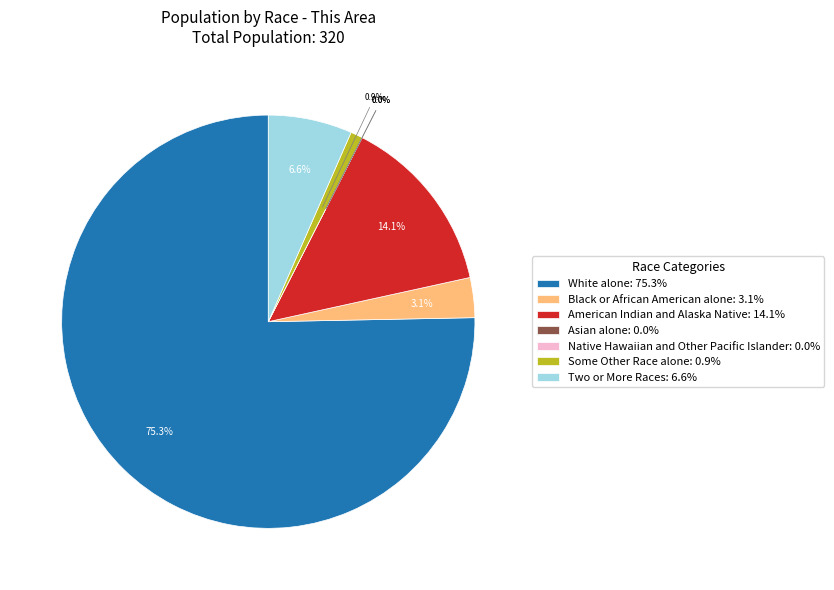

How much of the chart is everything except Some Other Race alone?

99.1%